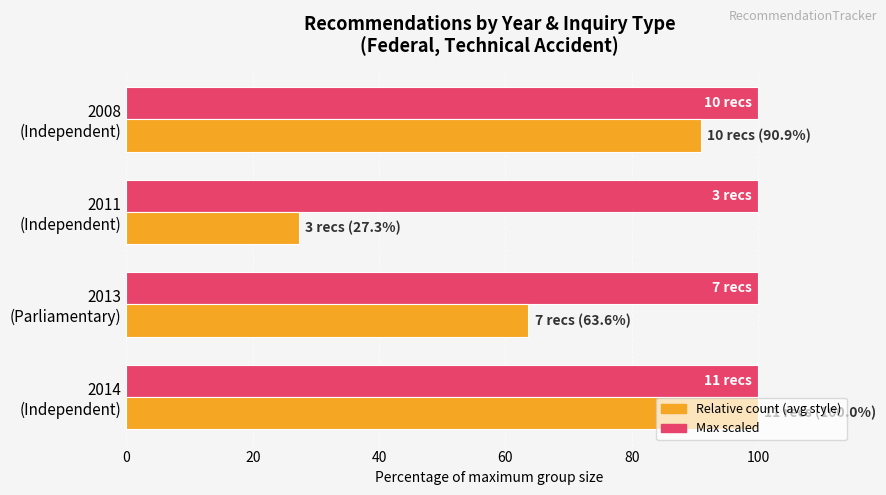

How many distinct data groups are displayed?

2